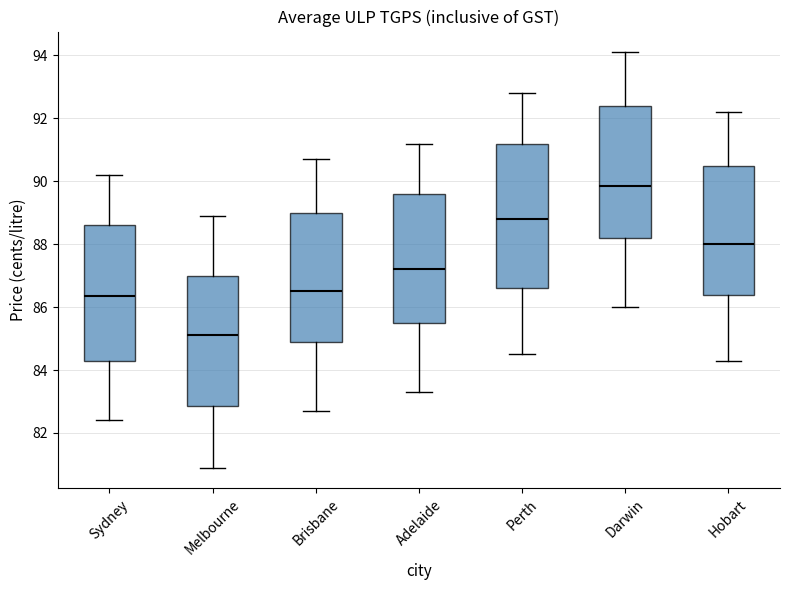

Which box is the tallest, from its lower edge to its upper edge?

Perth